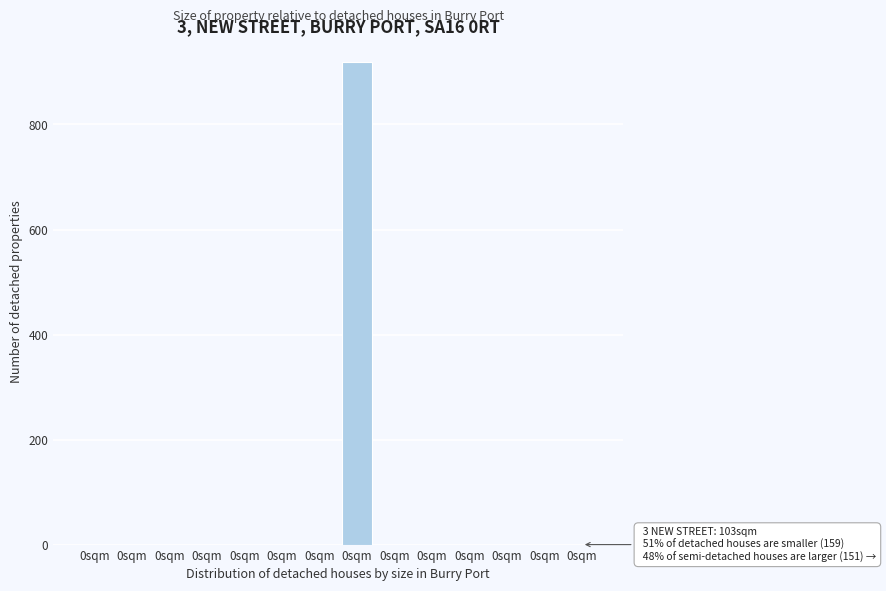

How many categories are shown in the chart?

14